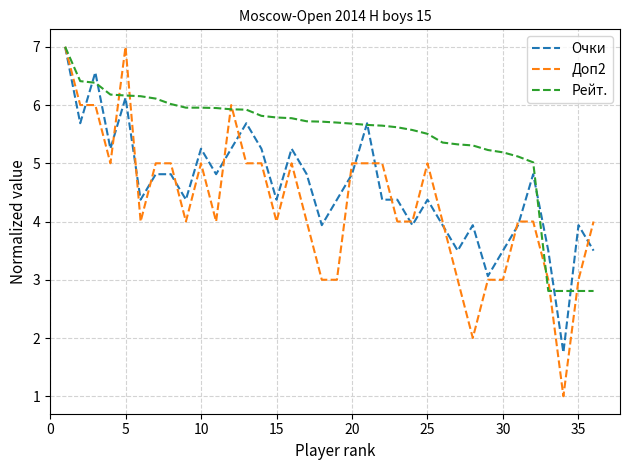

What is the maximum value shown in the chart?

7.0